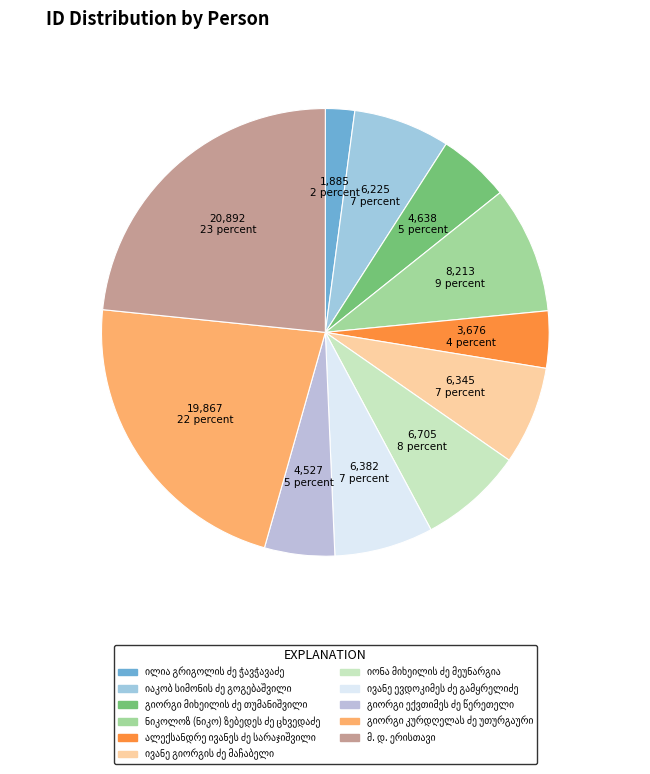

What is the total percentage of მ. დ. ერისთავი and ილია გრიგოლის ძე ჭავჭავაძე?

25.5%